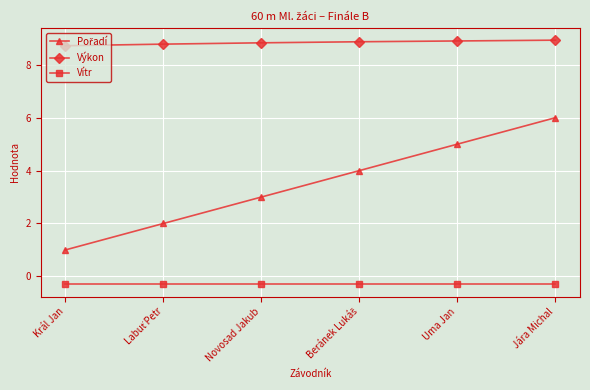

What is the value of the Vítr point at the 1st from the left?

-0.3